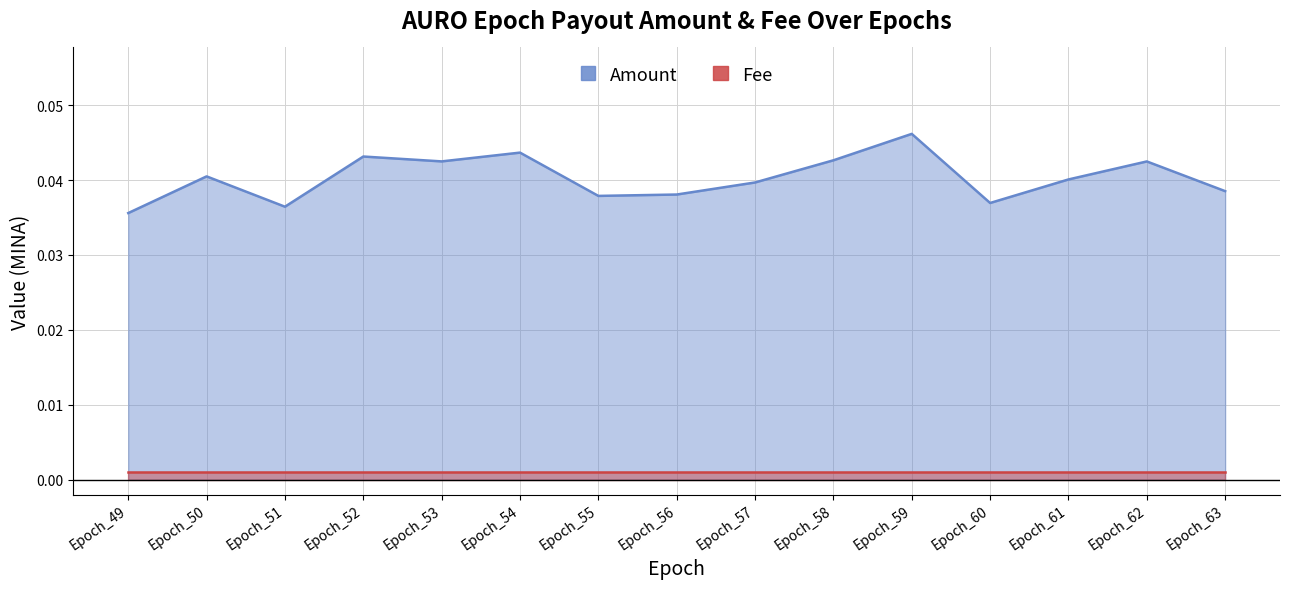

At which category does the data reach its first local valley?

Epoch_51